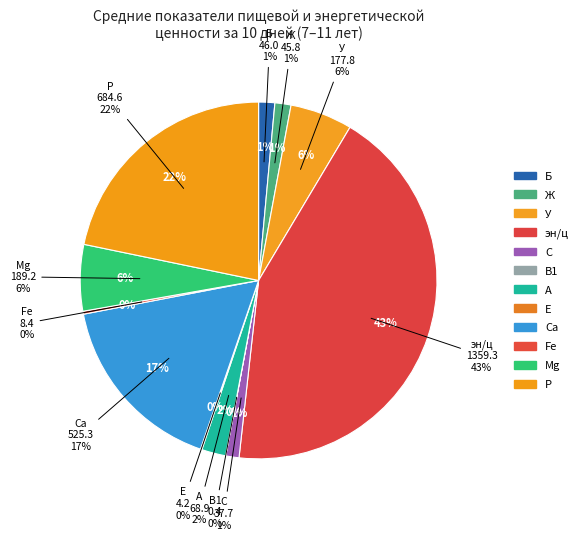

How many segments does this pie chart have?

12